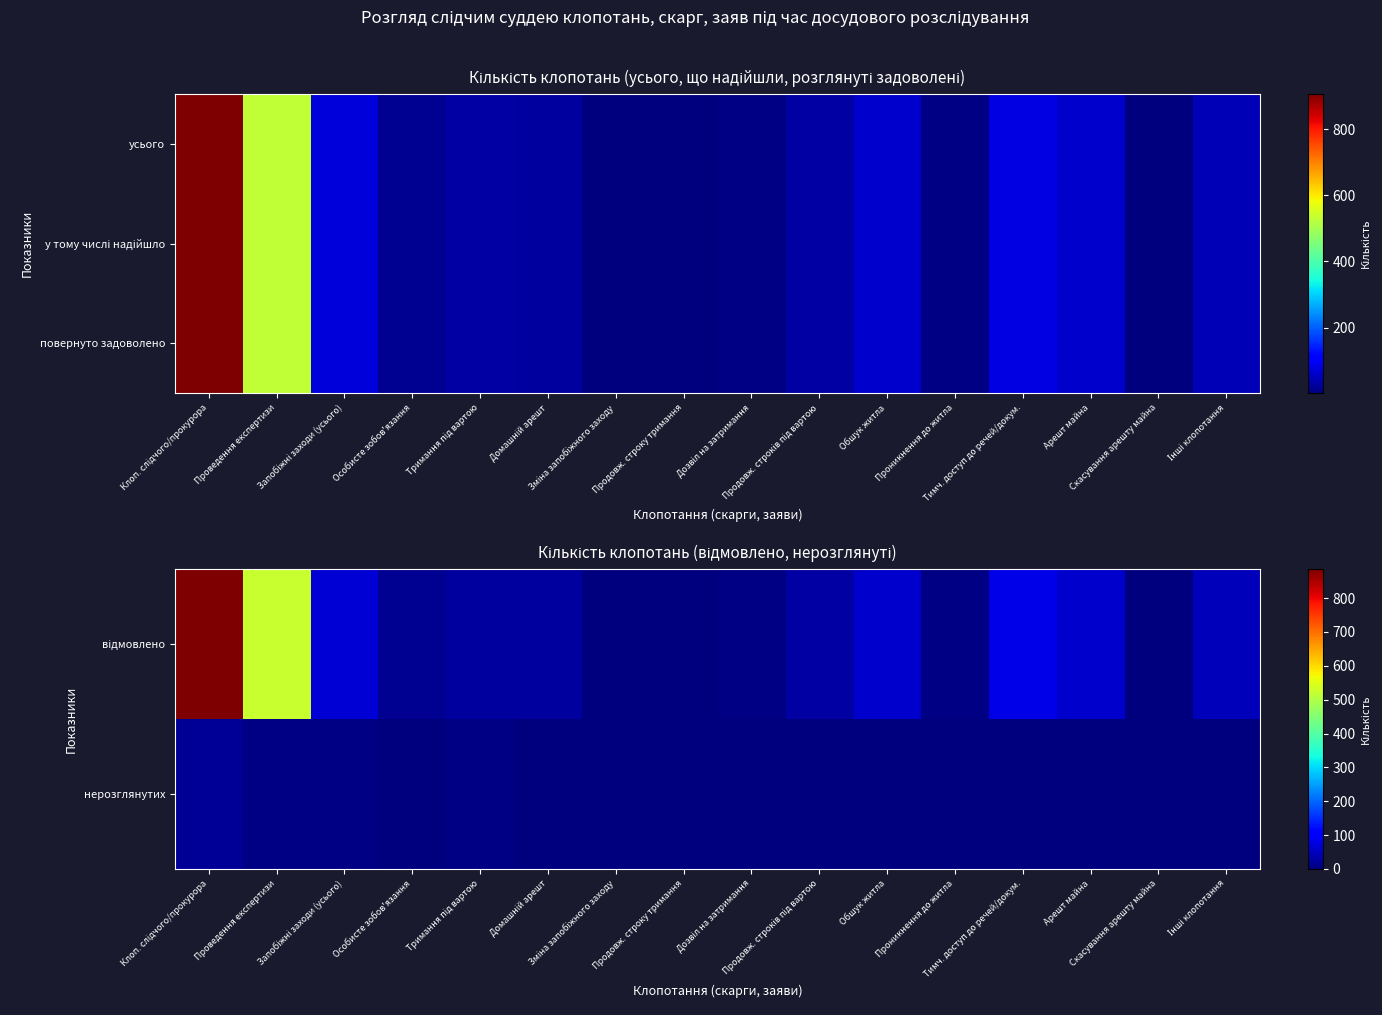

What is the greatest value displayed?

907